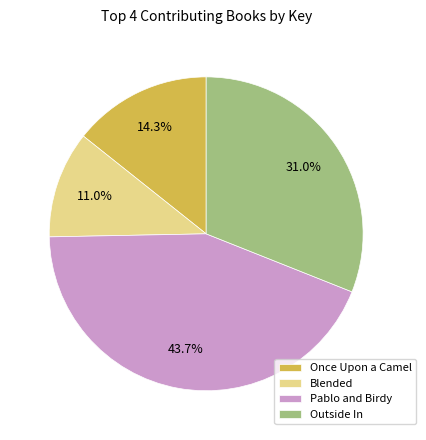

Is Blended the majority of the pie?

No